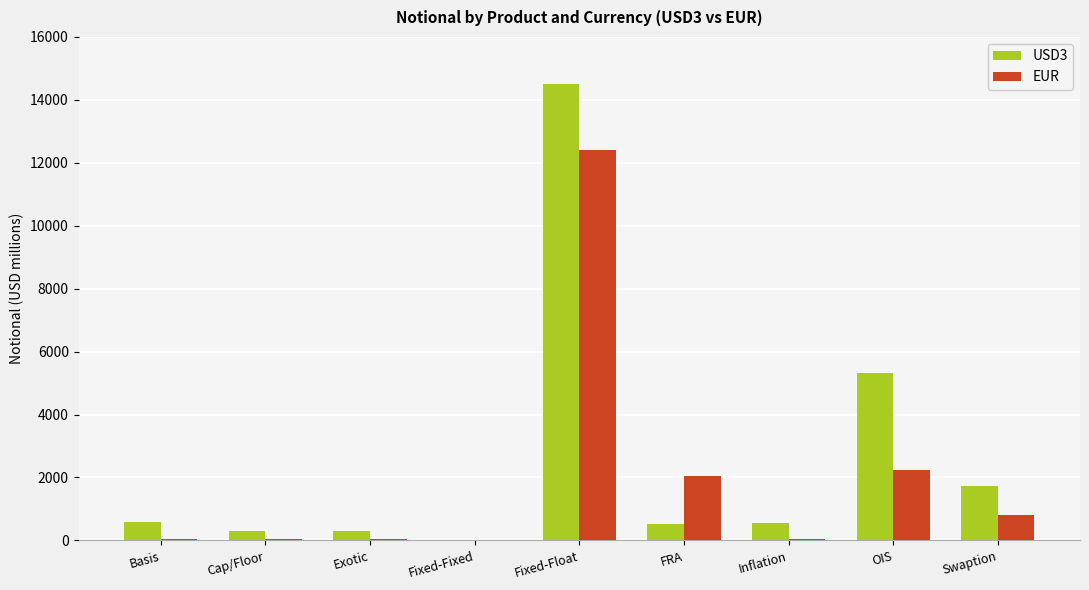

What is the maximum value shown in the chart?

14503